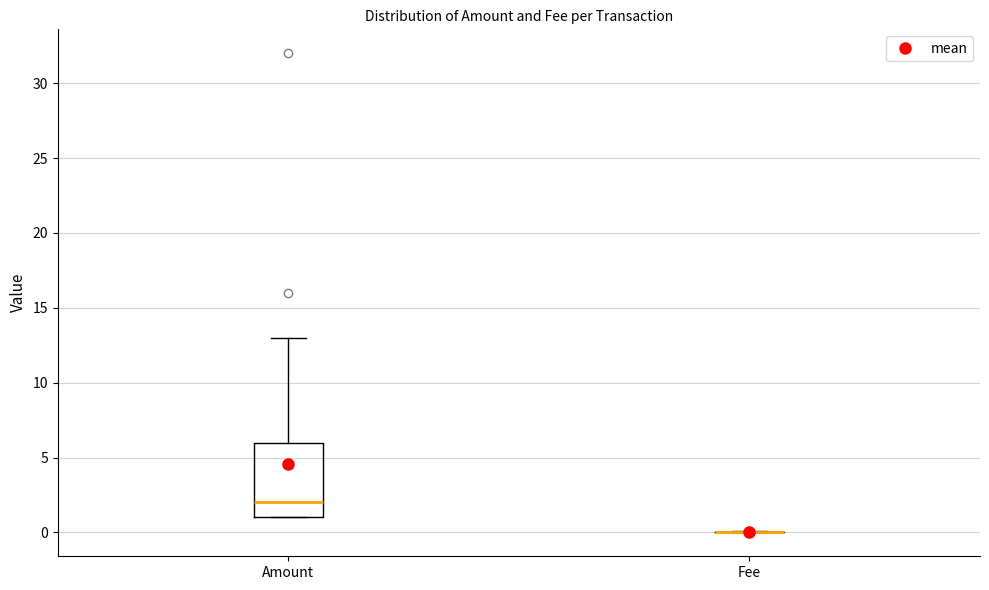

Reading left to right, transcribe this box plot: for each box, give where its median line is, the range the box spans, and where its two whiskers end, as read against the y-axis. The values are not printed on the chart, so give them approximately, as read against the axis.

Amount: median 2, box 1 to 6, whiskers 1 to 13
Fee: box collapsed to a line at 0, whiskers 0 to 0